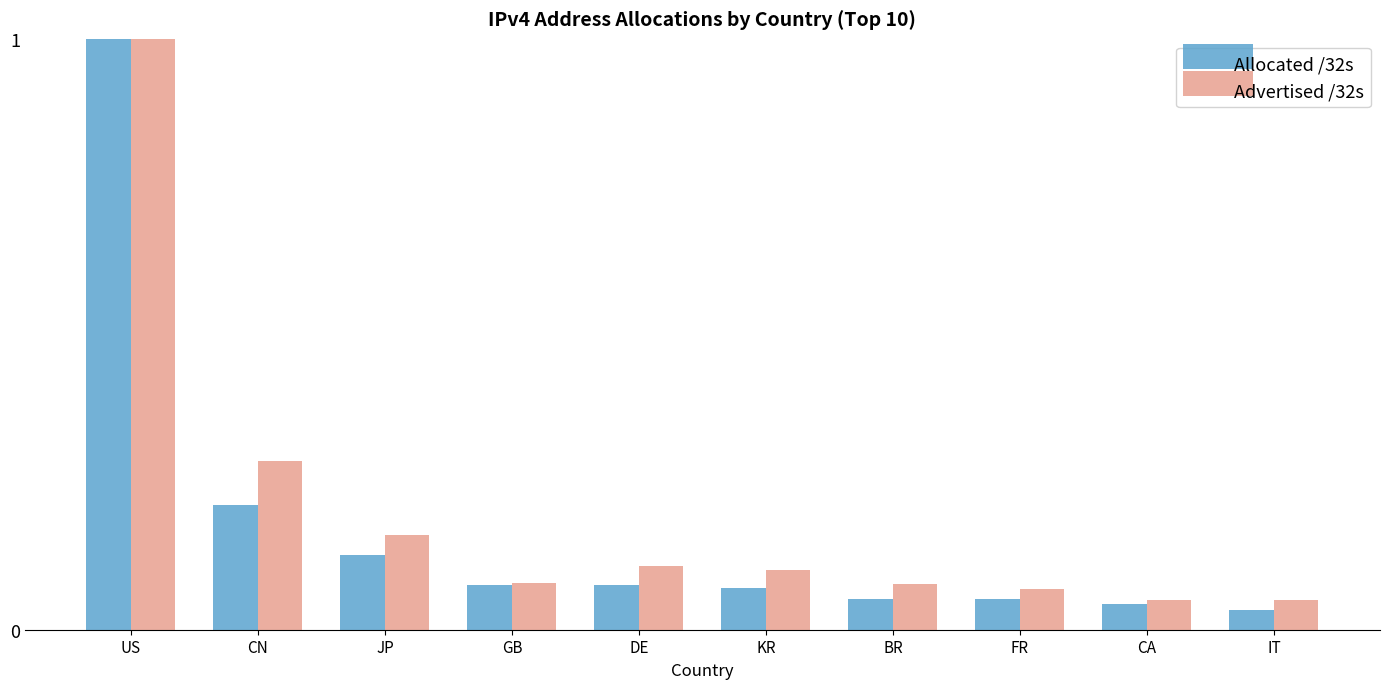

Rank the series at CN from lowest to highest value.

Allocated /32s, Advertised /32s